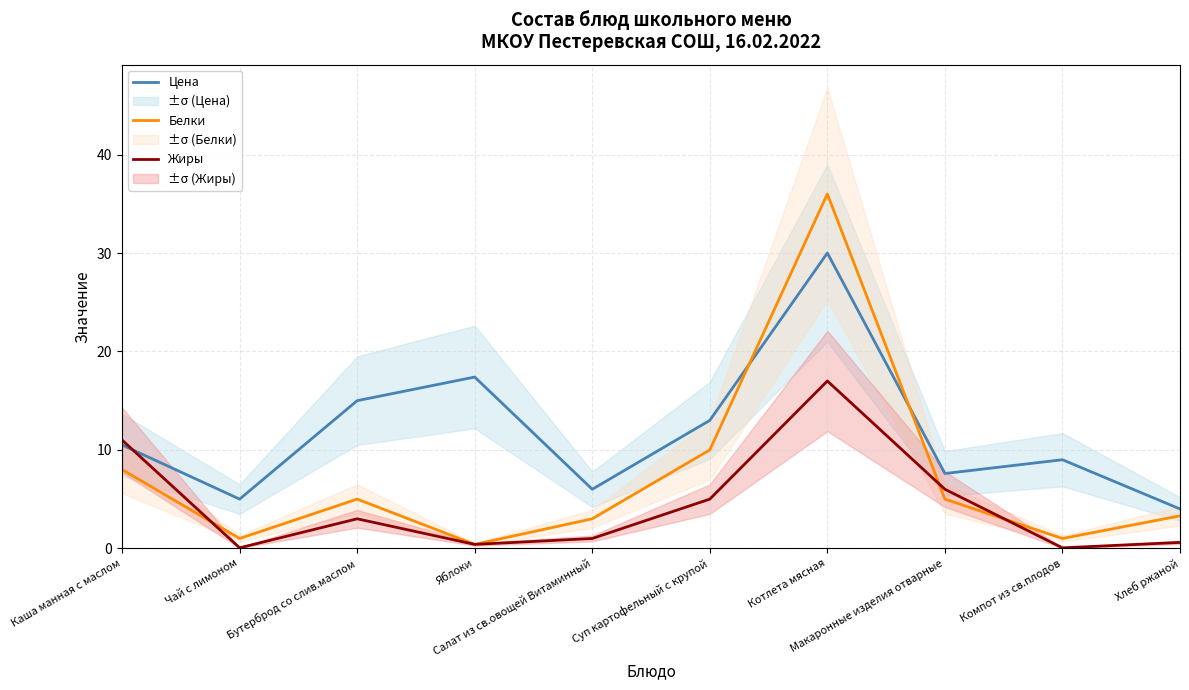

The Цена series shows 6.2 at Каша манная с маслом. True or false?

False